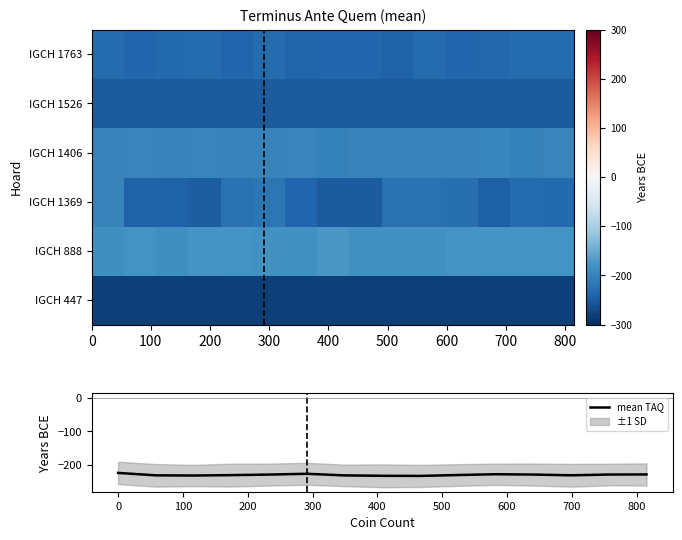

What is the minimum value for mean TAQ?

-232.9